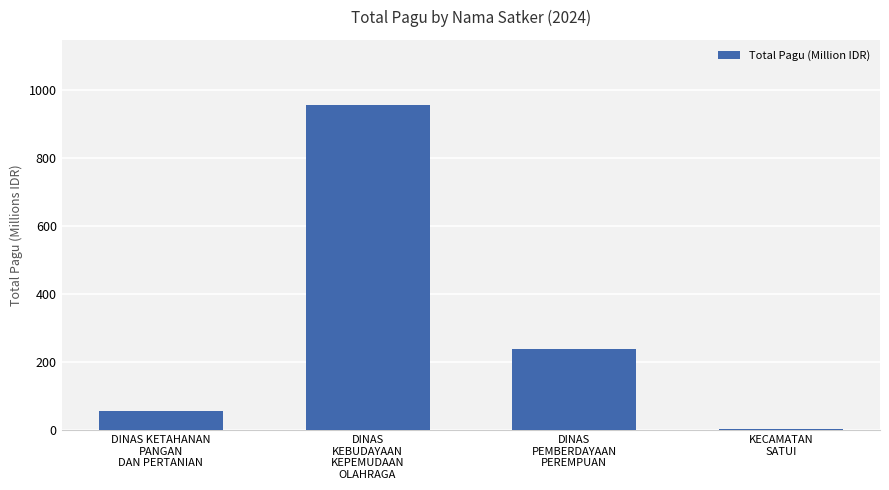

What is the sum of the values at DINAS
PEMBERDAYAAN
PEREMPUAN and DINAS KETAHANAN
PANGAN
DAN PERTANIAN?

295.0